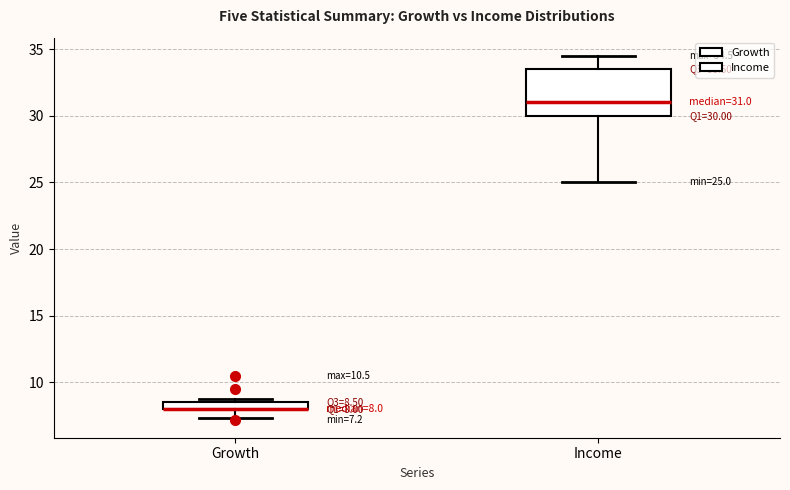

Comparing the boxes themselves (not the whiskers), which one is the tallest?

Income